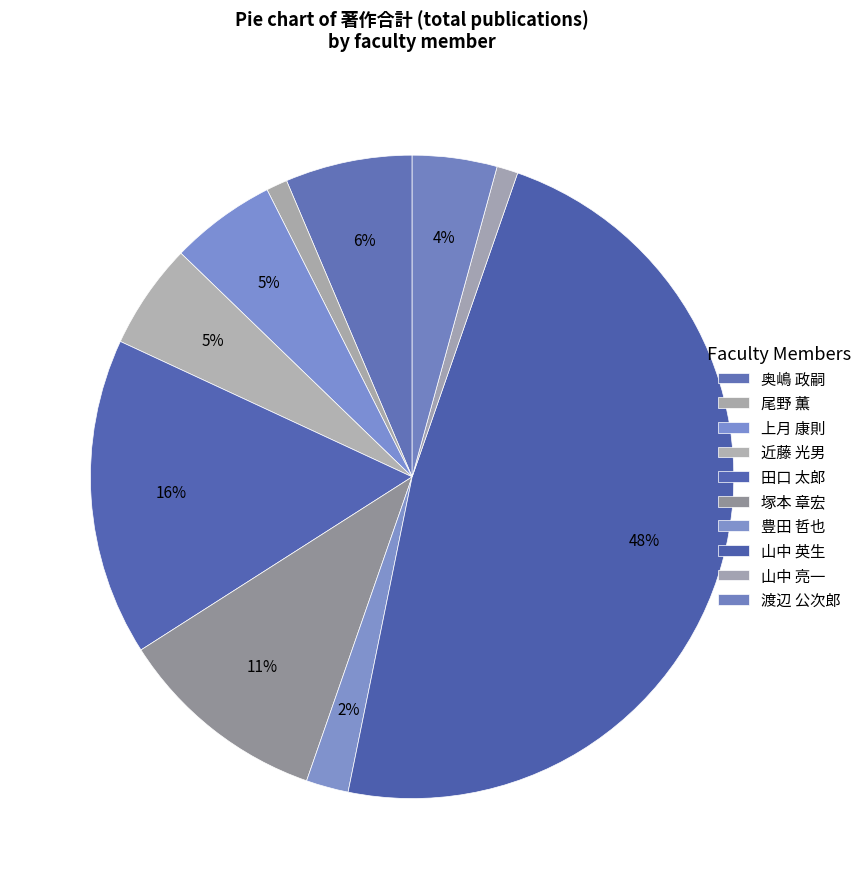

To the nearest percent, what is the combined percentage of 渡辺 公次郎 and 尾野 薫?

5%